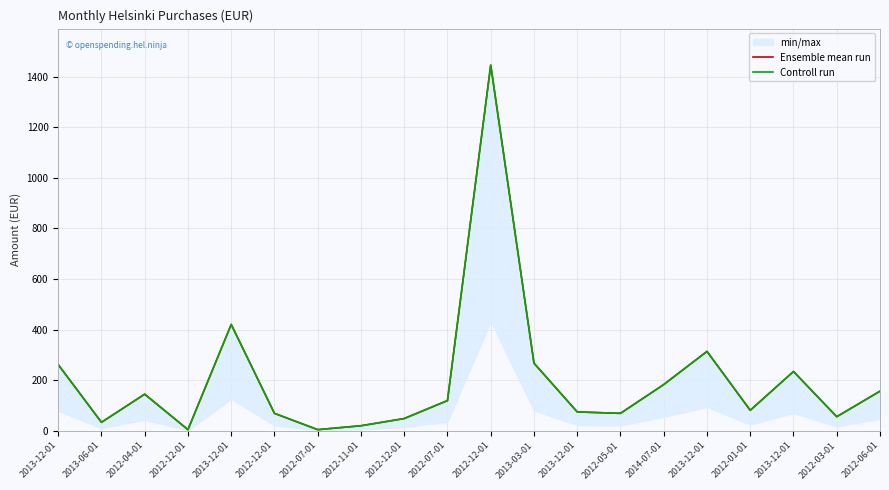

What are all the series names shown in the legend?

Ensemble mean run, Controll run